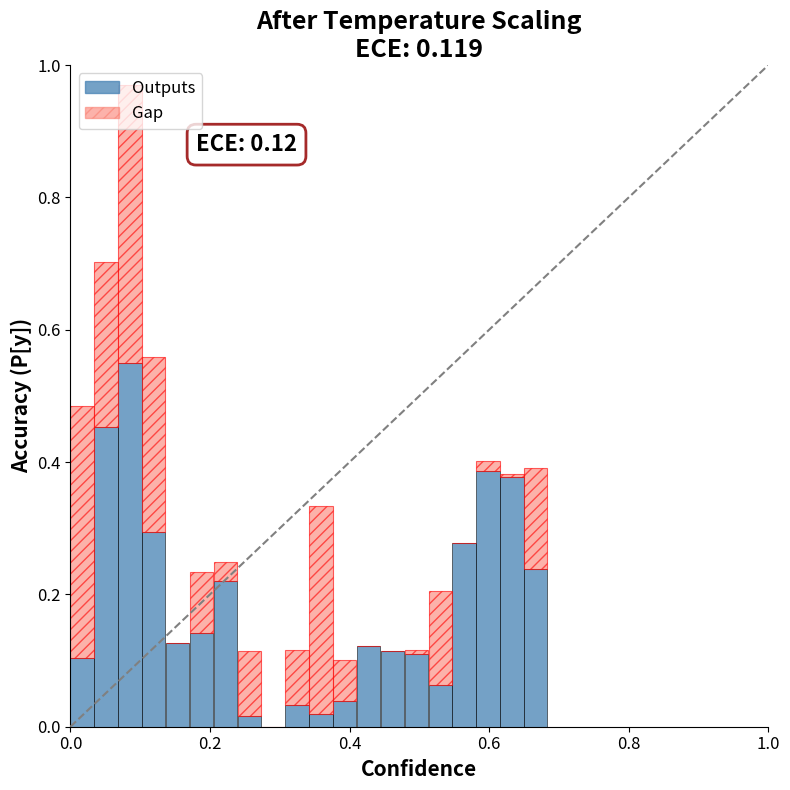

How many positive values does the Outputs series have?

19